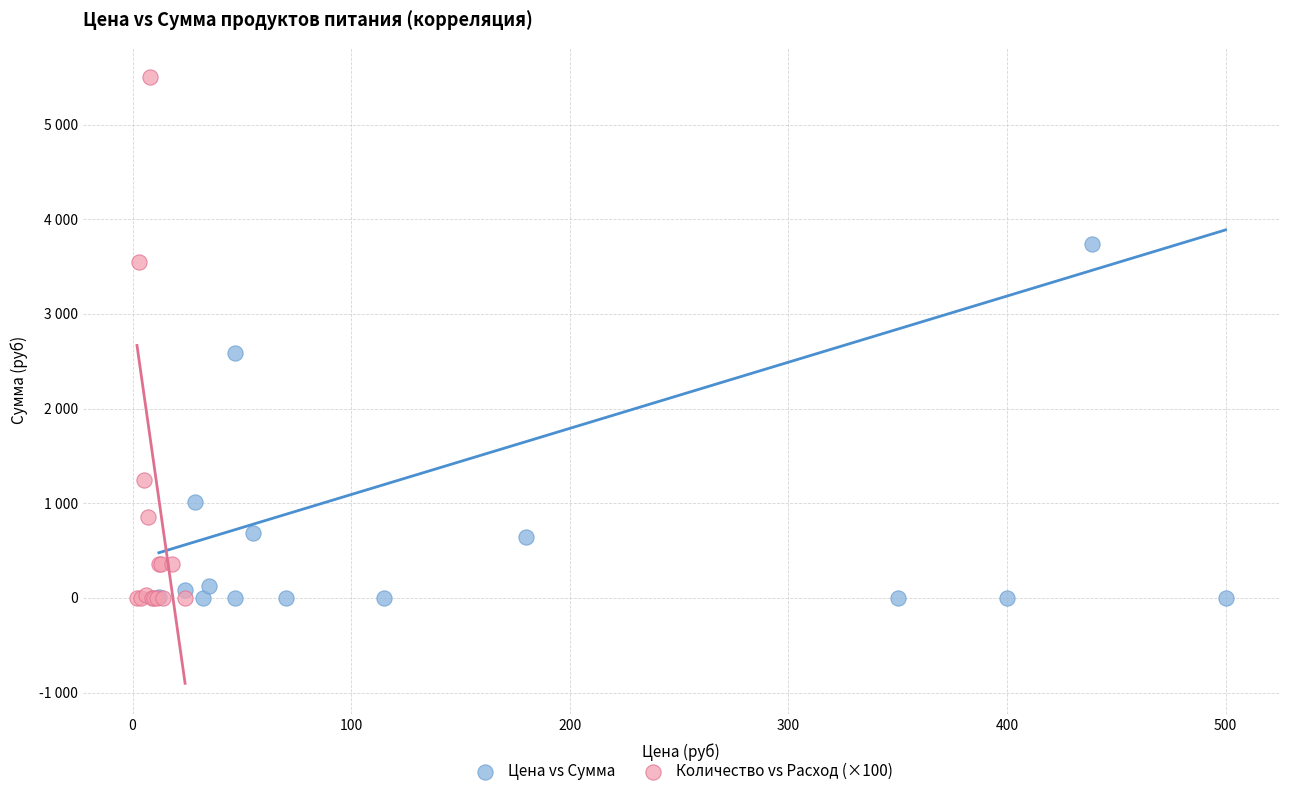

Which series has the widest spread of Y values?

Количество vs Расход (×100)